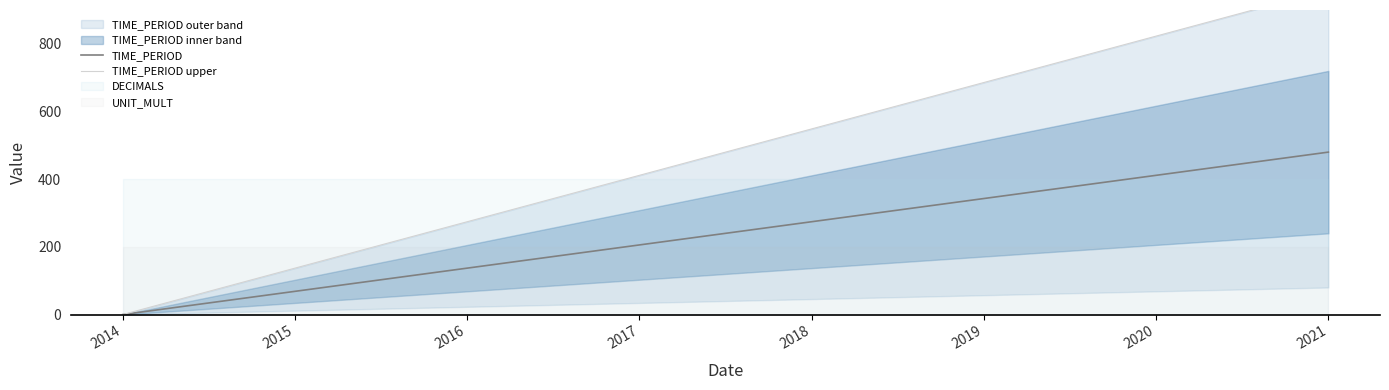

True or false: TIME_PERIOD has a value of 342.9 at 2019.

True